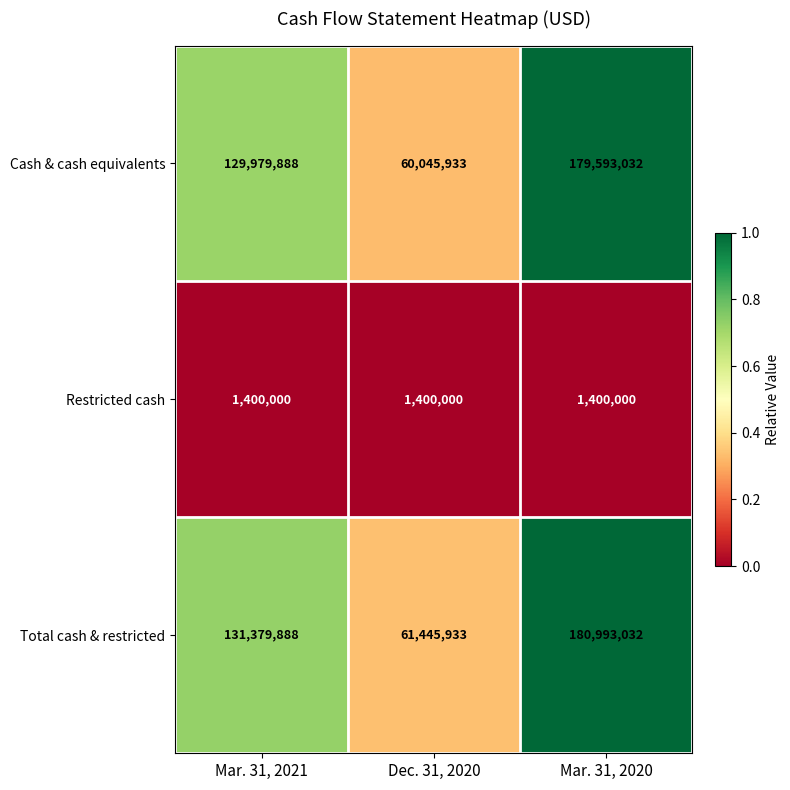

Reading left to right, transcribe all the data shown in this chart.

Cash & cash equivalents: 129979888	60045933	179593032
Restricted cash: 1400000	1400000	1400000
Total cash & restricted: 131379888	61445933	180993032